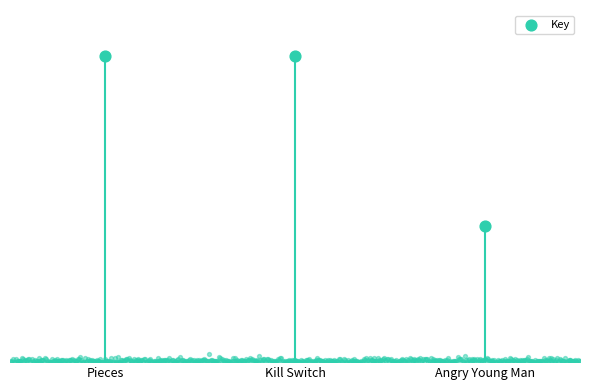

What is the change in value from Kill Switch to Angry Young Man?

-21057378